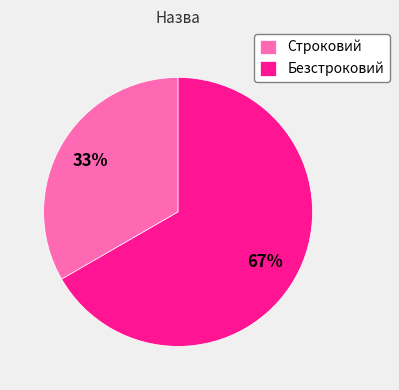

How many segments does this pie chart have?

2